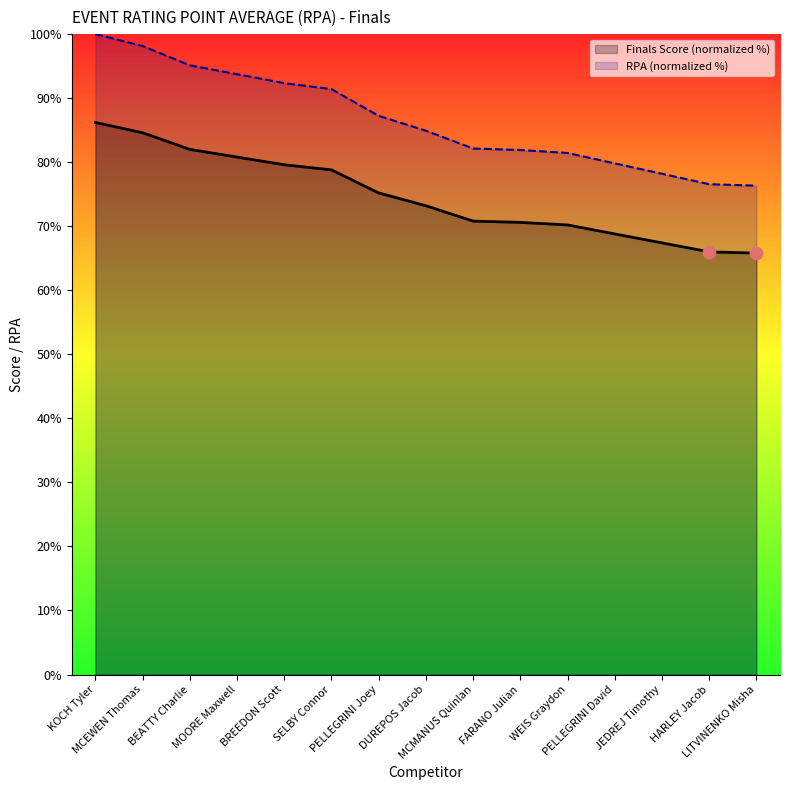

At how many categories does at least one series exceed 84?

8